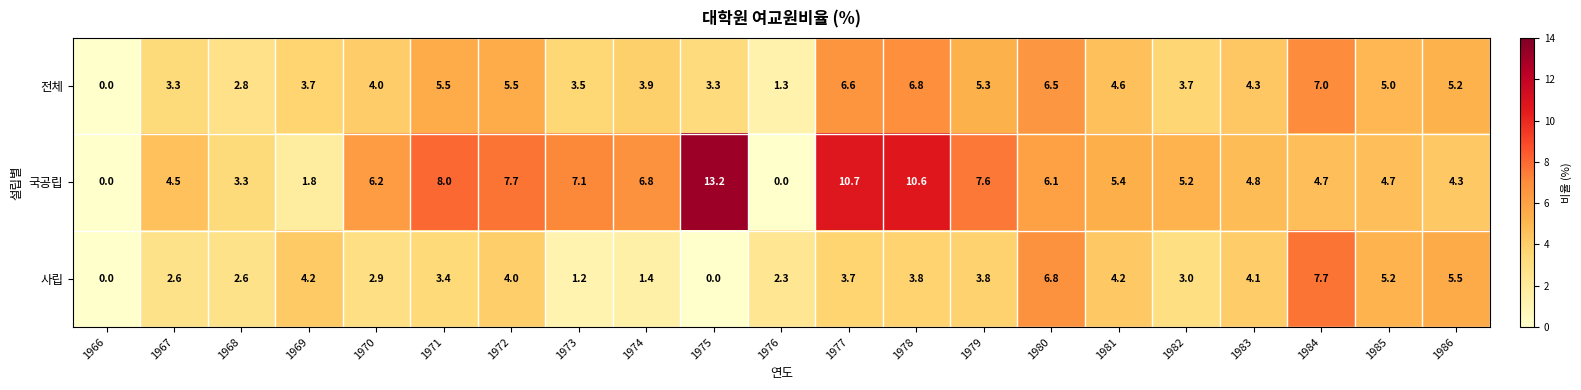

How many positive values does the 사립 series have?

19